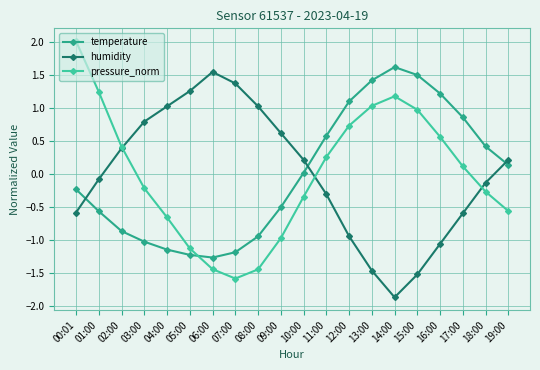

What is the smallest value displayed?

-1.9